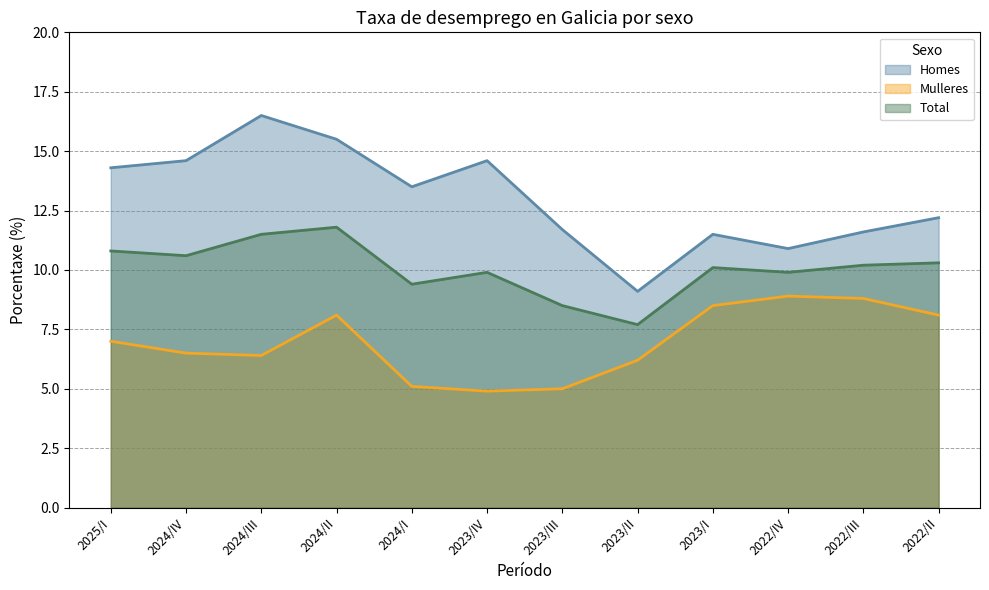

Is the value of Homes at 2024/IV greater than the value of Total at 2023/II?

Yes